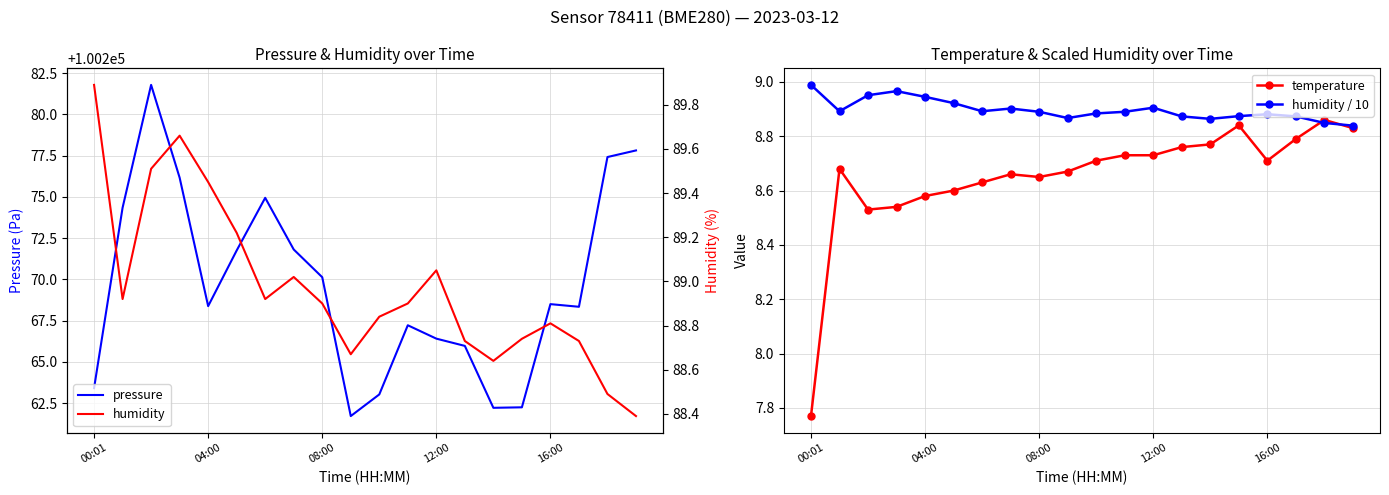

What is the label of the 14th point from the right?

6